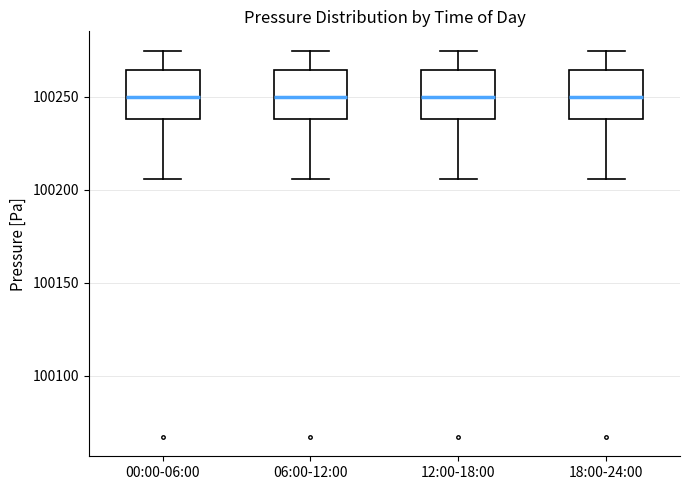

Reading left to right, transcribe this box plot: for each box, give where its median line is, the range the box spans, and where its two whiskers end, as read against the y-axis. The values are not printed on the chart, so give them approximately, as read against the axis.

00:00-06:00: median 100250, box 100240 to 100265, whiskers 100205 to 100275
06:00-12:00: median 100250, box 100240 to 100265, whiskers 100205 to 100275
12:00-18:00: median 100250, box 100240 to 100265, whiskers 100205 to 100275
18:00-24:00: median 100250, box 100240 to 100265, whiskers 100205 to 100275